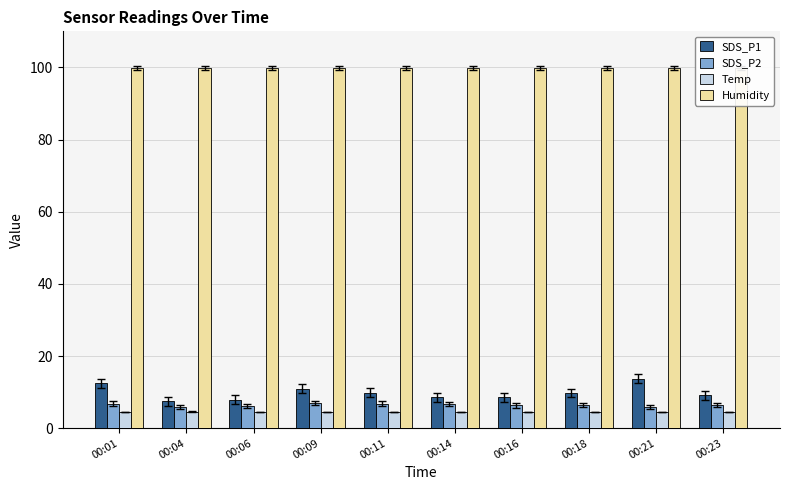

Which series has the widest spread of values?

SDS_P1